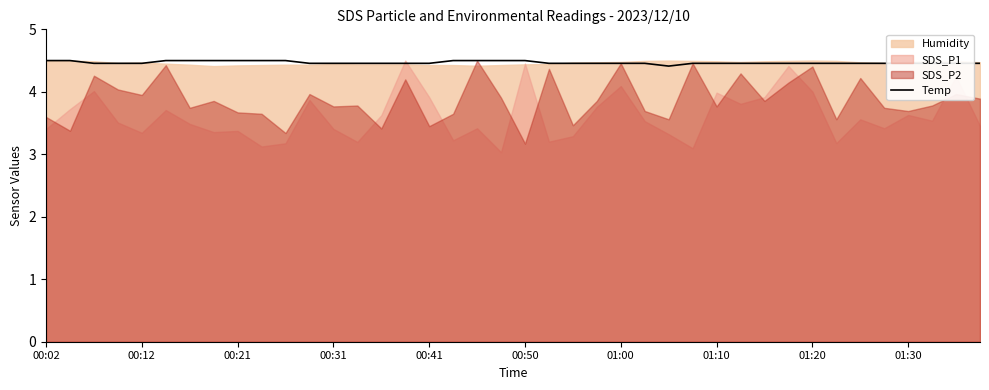

Reading left to right, extract all data points from this chart.

4.5	4.5	4.5	4.5	4.5	4.5	4.5	4.5	4.5	4.5	4.5	4.5	4.5	4.5	4.5	4.5	4.5	4.5	4.5	4.5	4.5	4.5	4.5	4.5	4.5	4.5	4.4	4.5	4.5	4.5	4.5	4.5	4.5	4.5	4.5	4.5	4.5	4.5	4.5	4.5